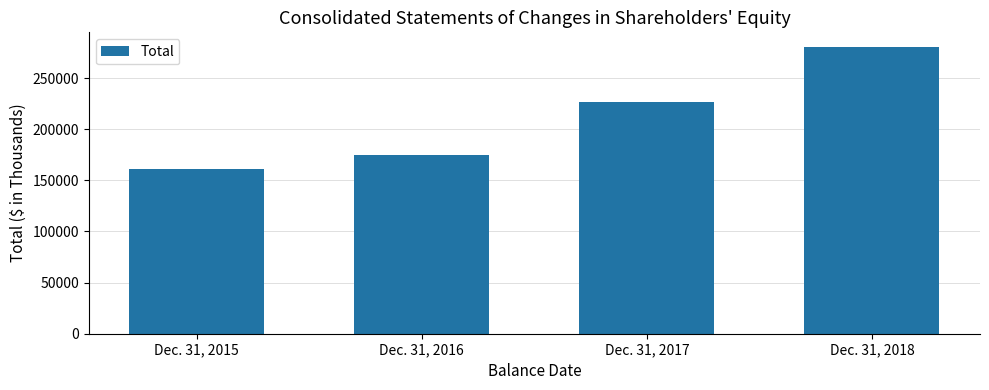

What is the sum of the values at Dec. 31, 2016 and Dec. 31, 2017?

401453